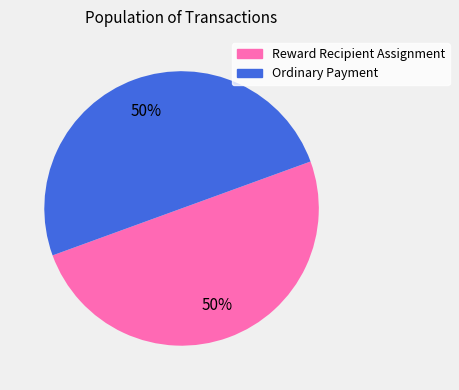

The Ordinary Payment slice represents 62% of the pie. True or false?

False